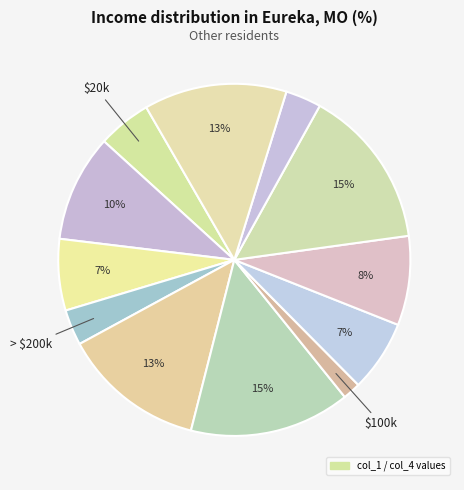

Count the number of slices in the pie.

12